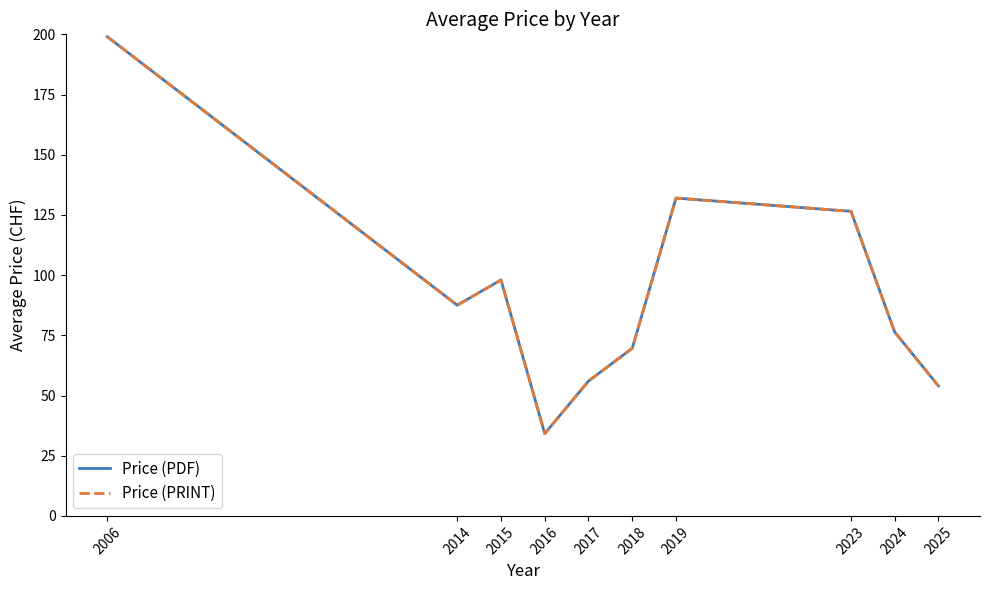

Does the chart have visible grid lines?

No